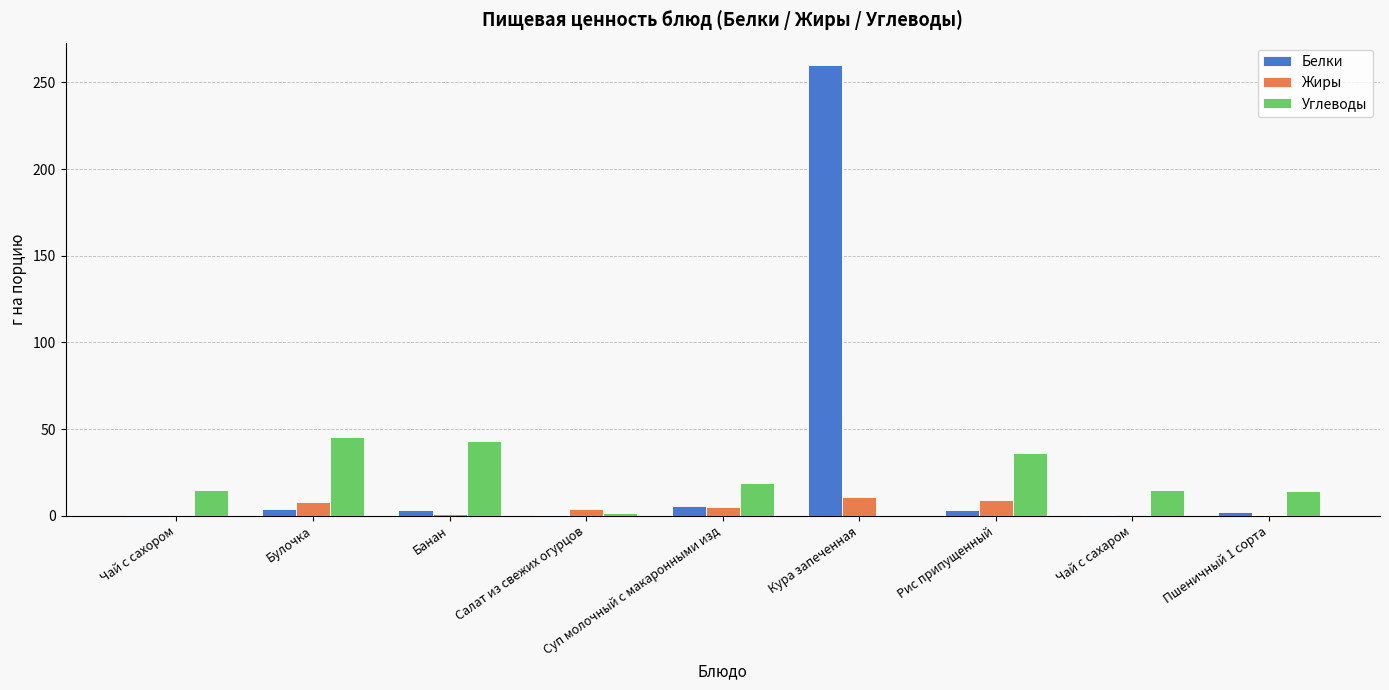

What is the difference between the Белки values at Кура запеченная and Чай с сахаром?

259.8